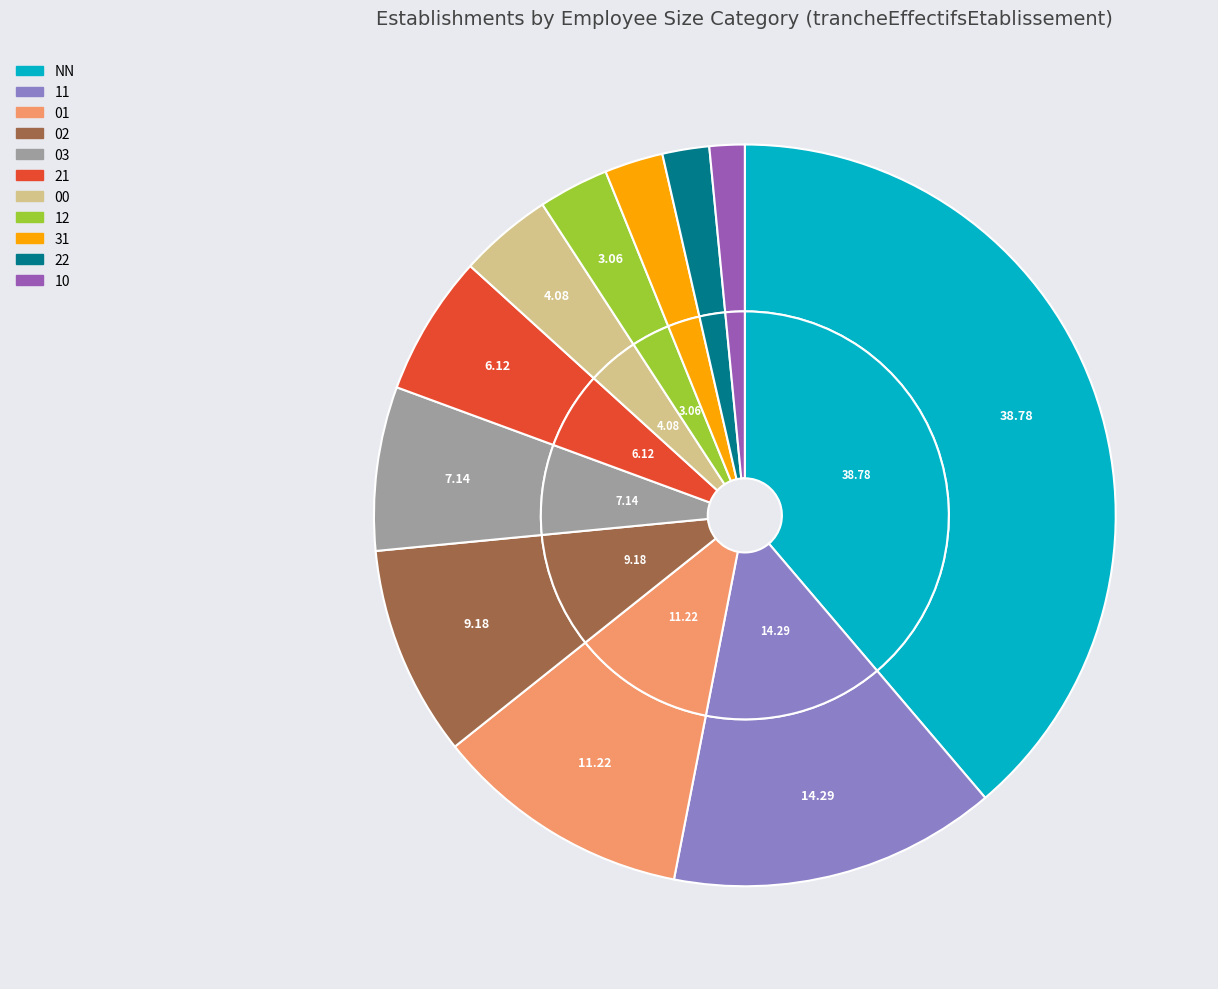

To the nearest percent, what is the difference between the largest and smallest slice percentages?

37%